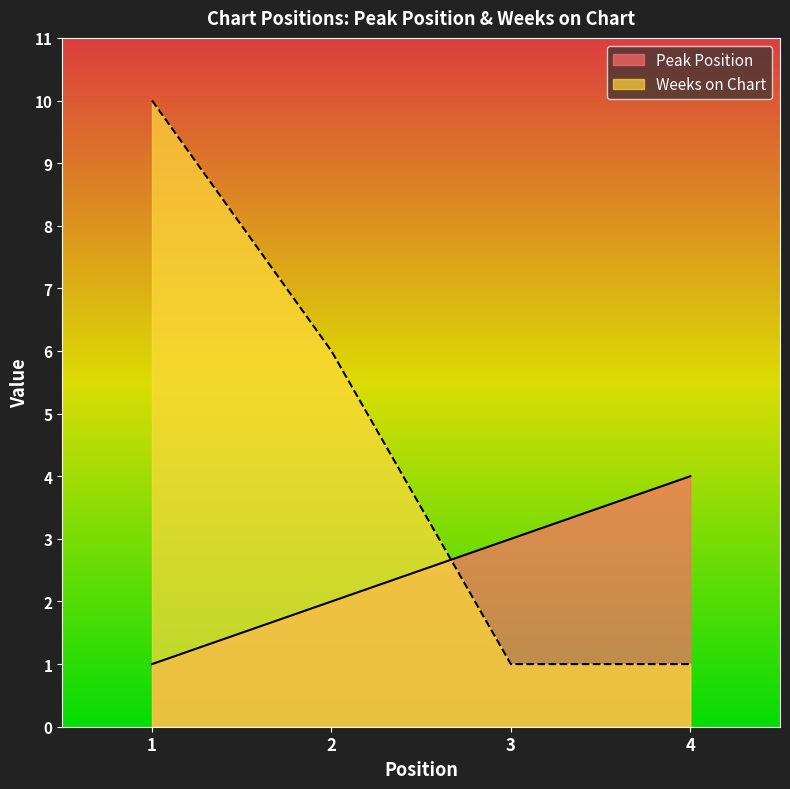

Which series has the widest spread of values?

Weeks on Chart